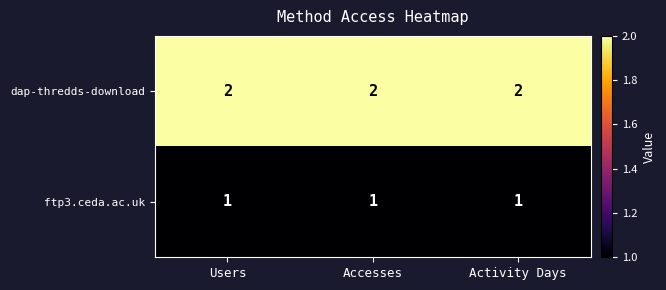

What is the total value across all series at Users?

3